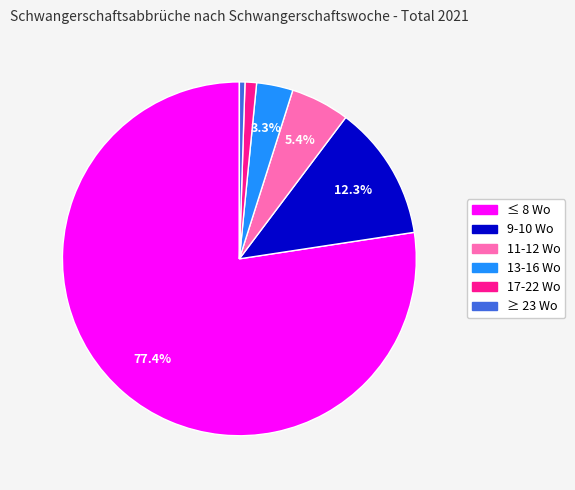

How many slices are in this pie chart?

6